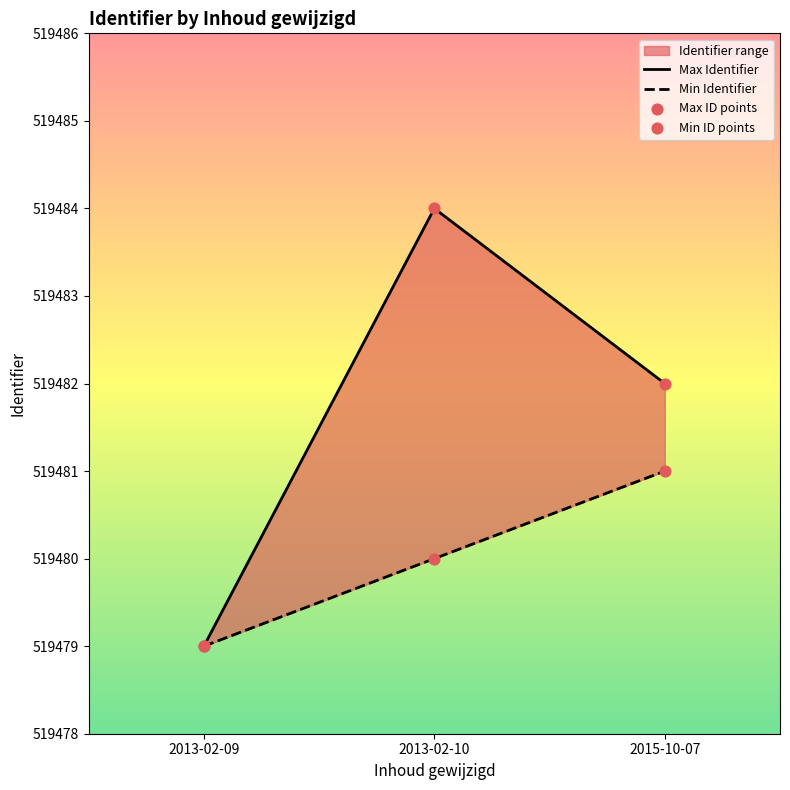

At how many categories does at least one series exceed 519481?

2